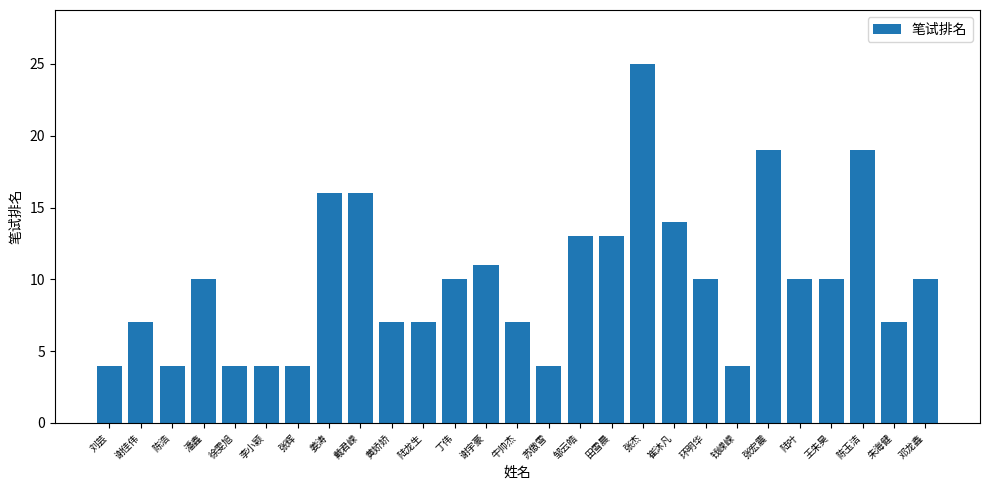

What is the minimum value shown in the chart?

4